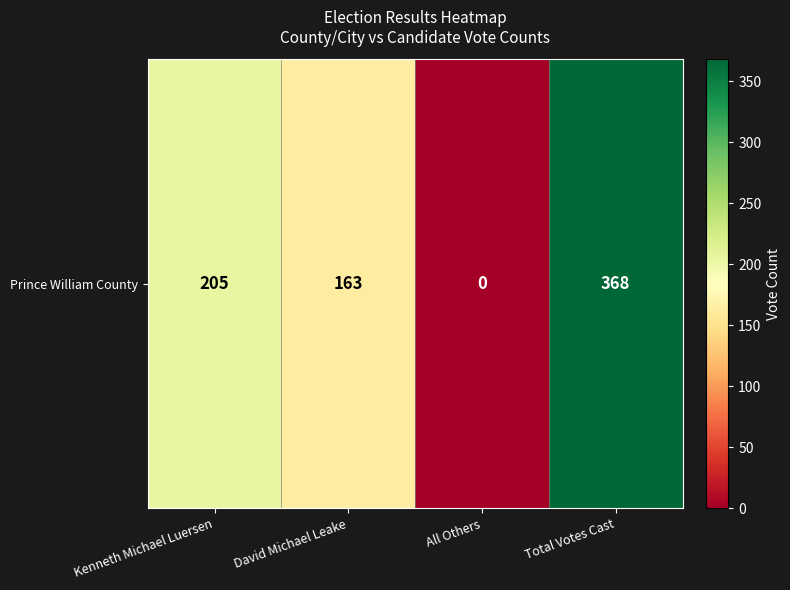

Rank the categories by value from lowest to highest.

All Others, David Michael Leake, Kenneth Michael Luersen, Total Votes Cast